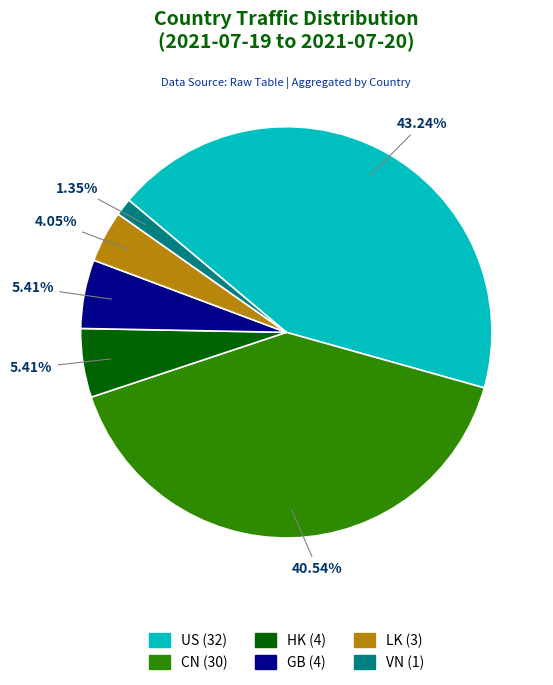

What is the largest slice in the pie chart?

US